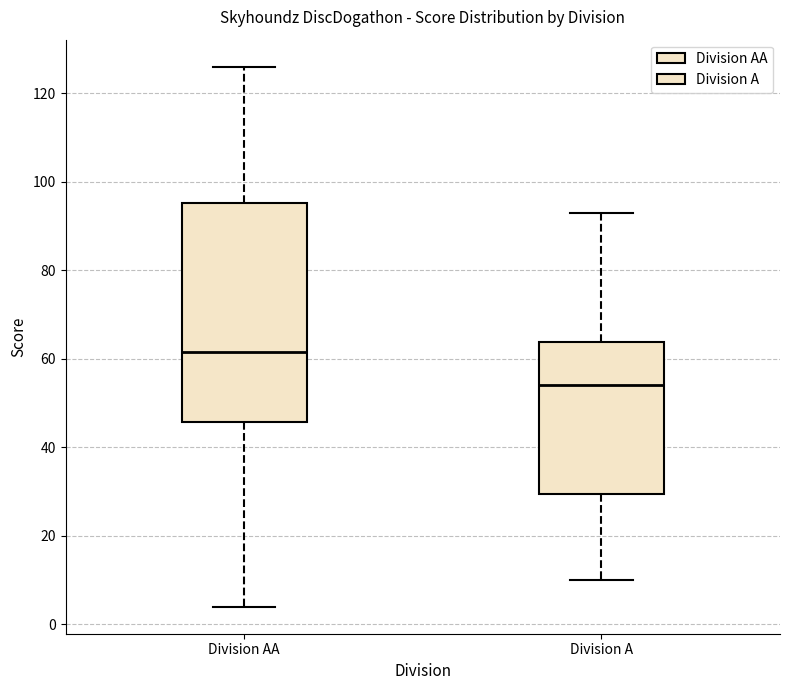

Reading left to right, transcribe this box plot: for each box, give where its median line is, the range the box spans, and where its two whiskers end, as read against the y-axis. The values are not printed on the chart, so give them approximately, as read against the axis.

Division AA: median 62, box 46 to 96, whiskers 4 to 126
Division A: median 54, box 30 to 64, whiskers 10 to 94